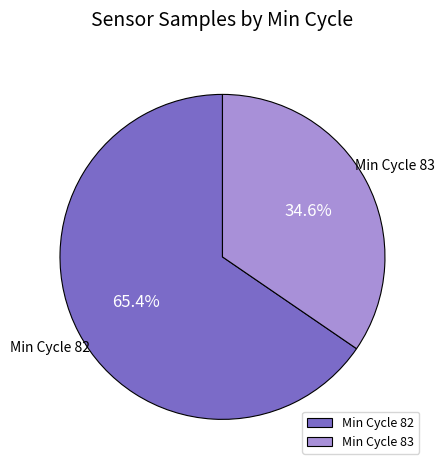

Which category has the biggest portion of the pie?

Min Cycle 82